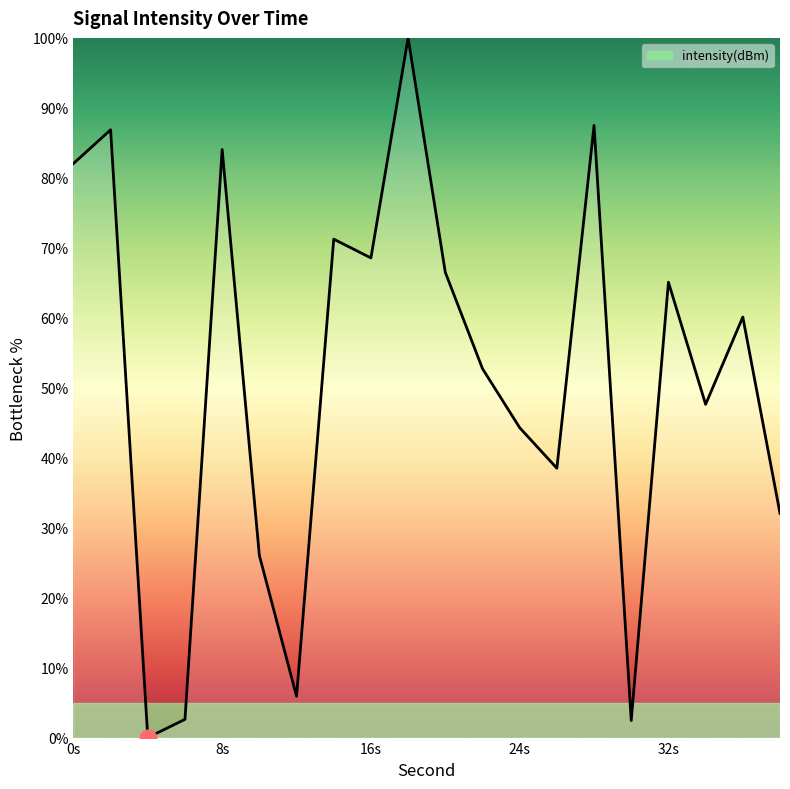

What is the difference between the maximum and minimum values?

100.0